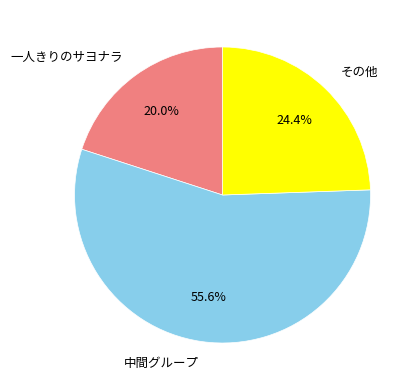

What is the ratio of the value at 中間グループ to the value at 一人きりのサヨナラ?

2.8